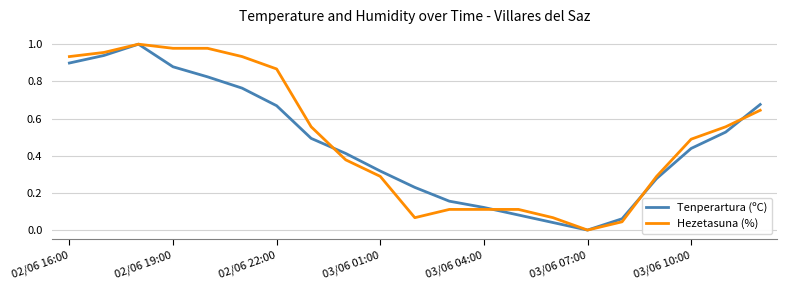

What are all the series names shown in the legend?

Tenperartura (ºC), Hezetasuna (%)